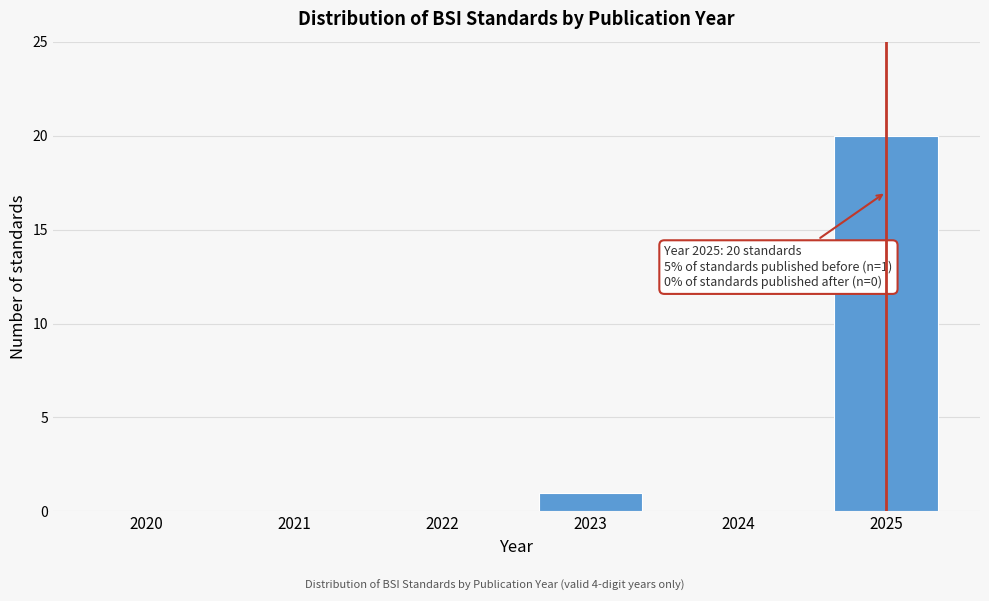

Reading left to right, what are all the values shown in this chart?

2020=0	2021=0	2022=0	2023=1	2024=0	2025=20